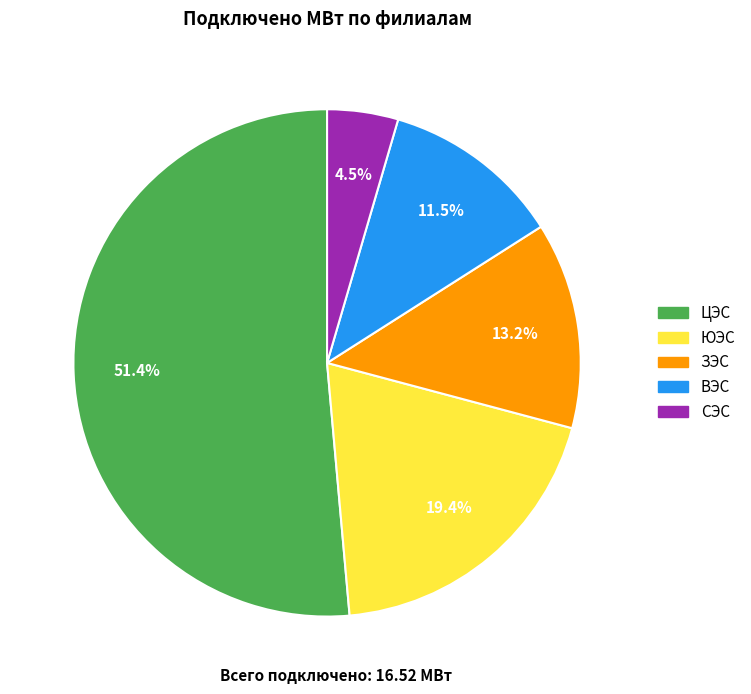

Combined, do СЭС and ВЭС account for over 50%?

No